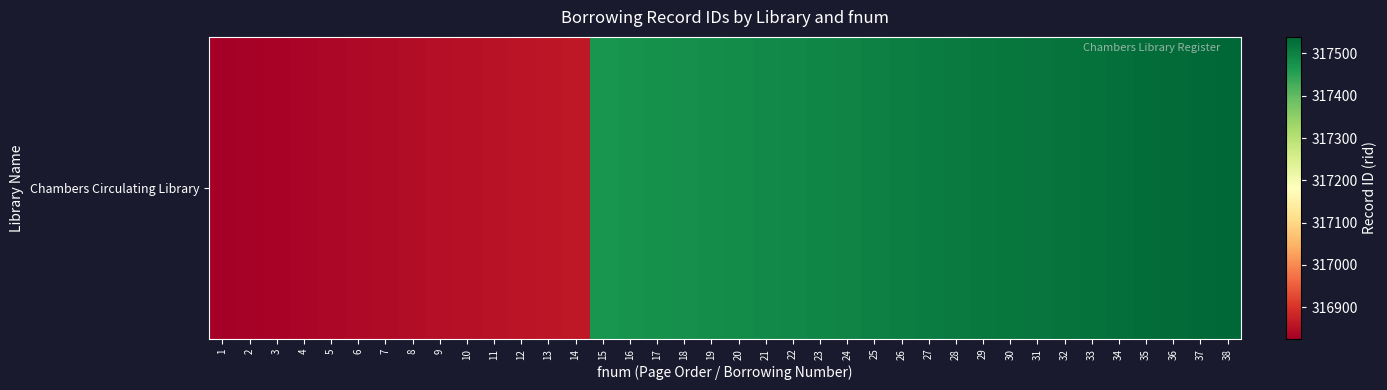

What is the difference between the values at 35 and 23?

36